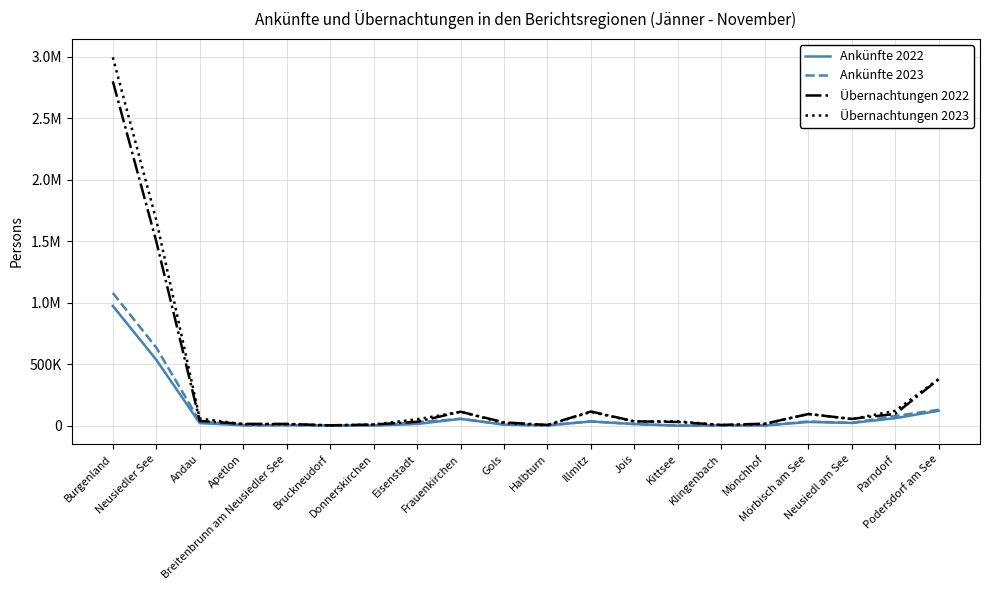

At which category does Übernachtungen 2023 reach its first local peak?

Breitenbrunn am Neusiedler See